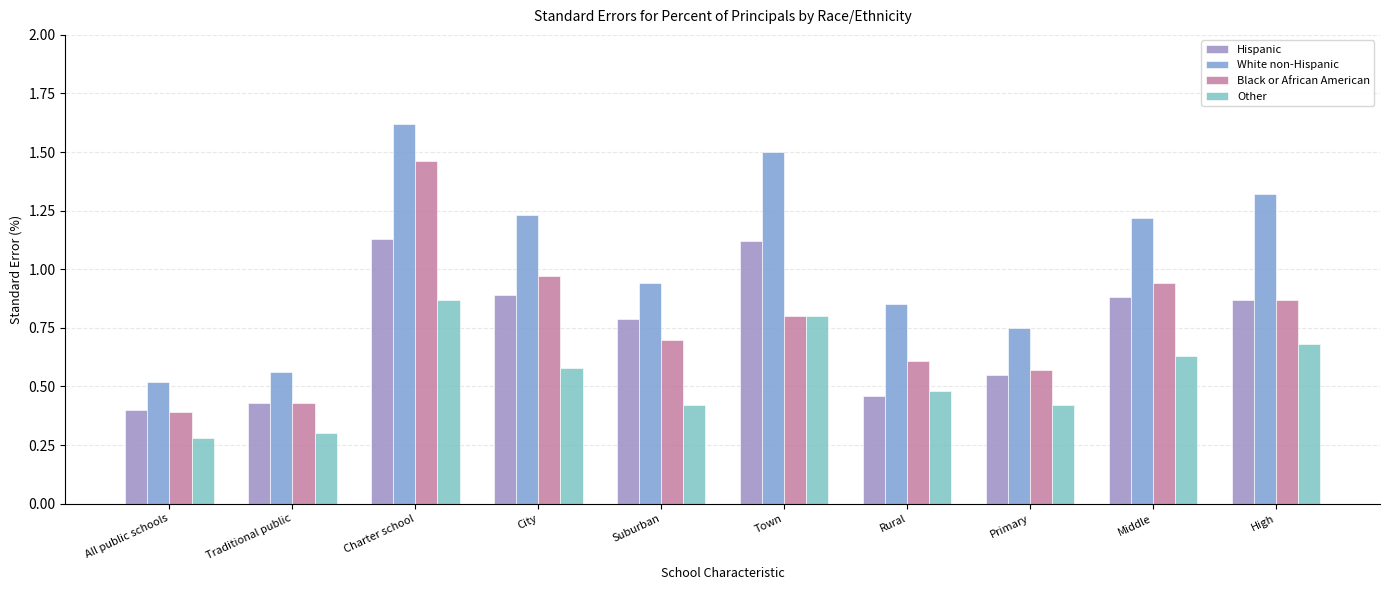

The Other series shows 0.6 at Middle. True or false?

True